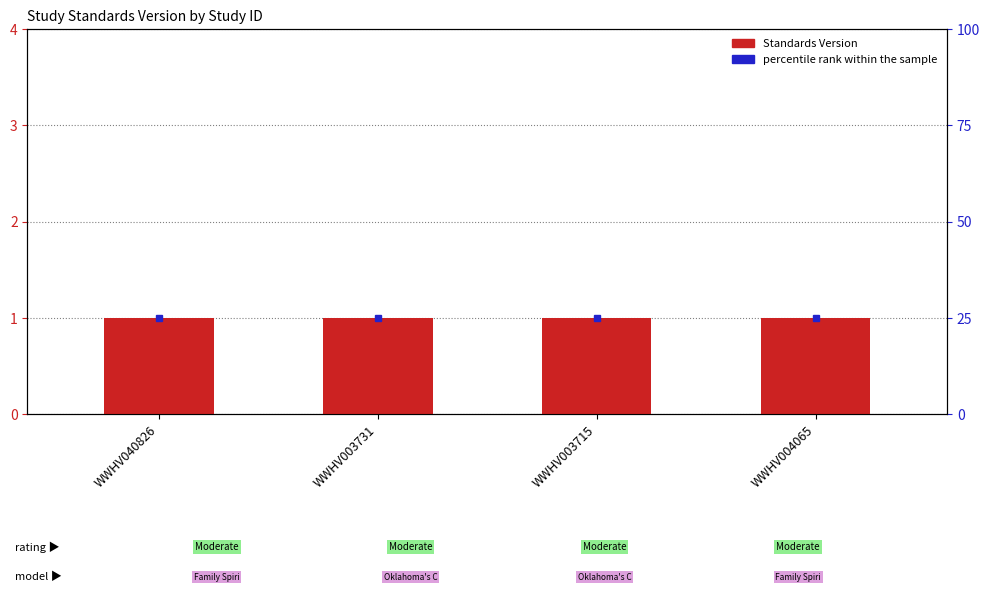

What is the label of the 2nd bar from the left?

WWHV003731